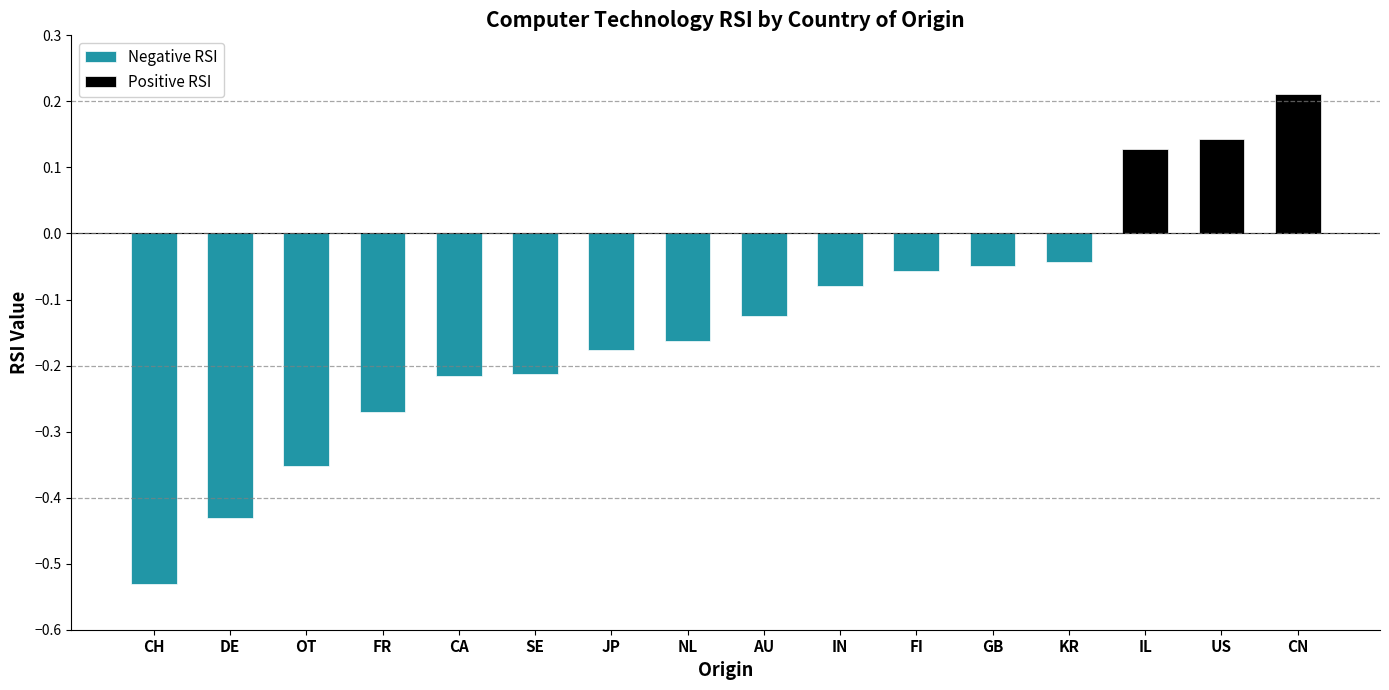

The Positive RSI series shows 0.1 at SE. True or false?

False